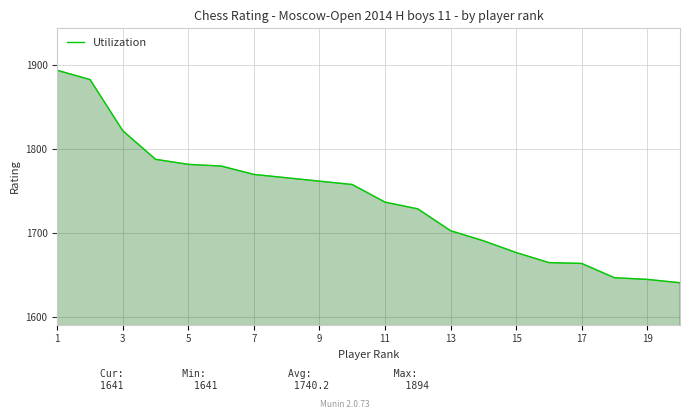

What is the minimum value shown in the chart?

1641